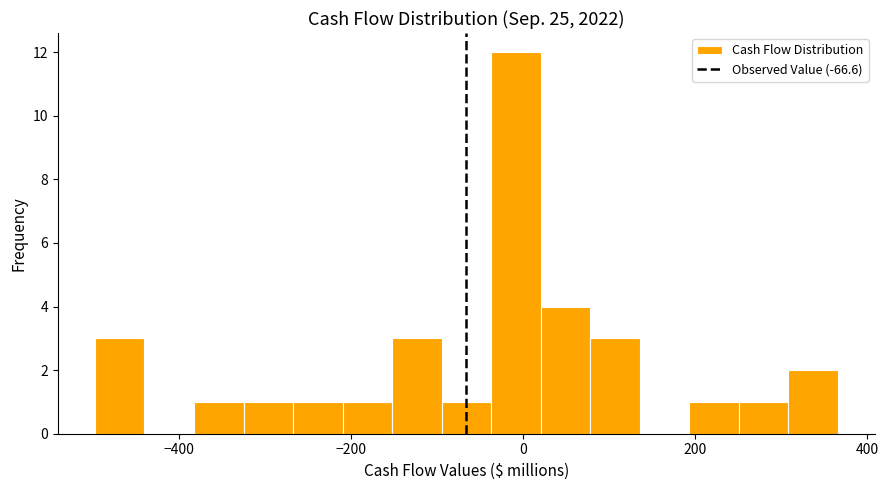

Around what value on the x-axis is the tallest bar? Give the approximate position of its centre, as read against the axis.

0